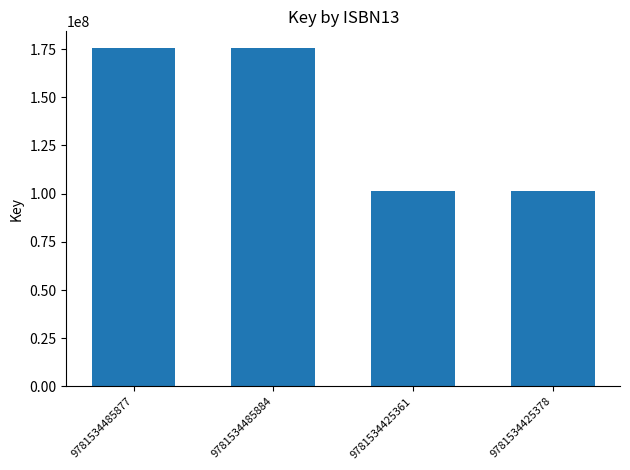

What is the label of the 1st bar from the right?

9781534425378